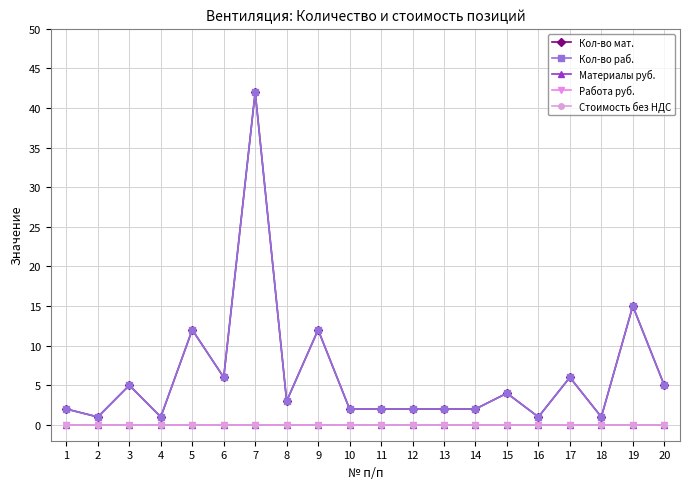

True or false: Кол-во мат. and Стоимость без НДС intersect in this chart.

False